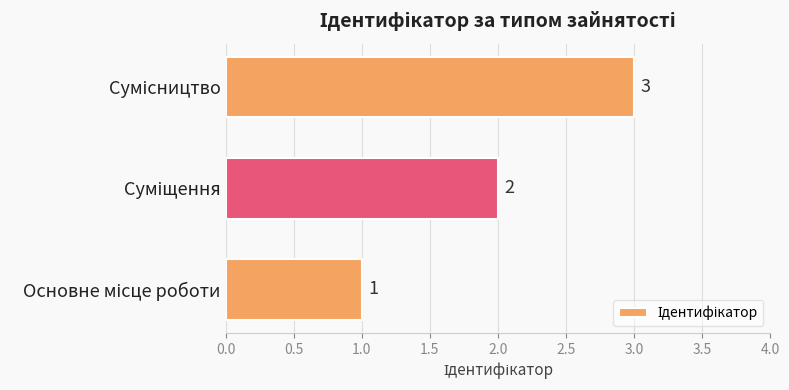

What is the maximum value shown in the chart?

3